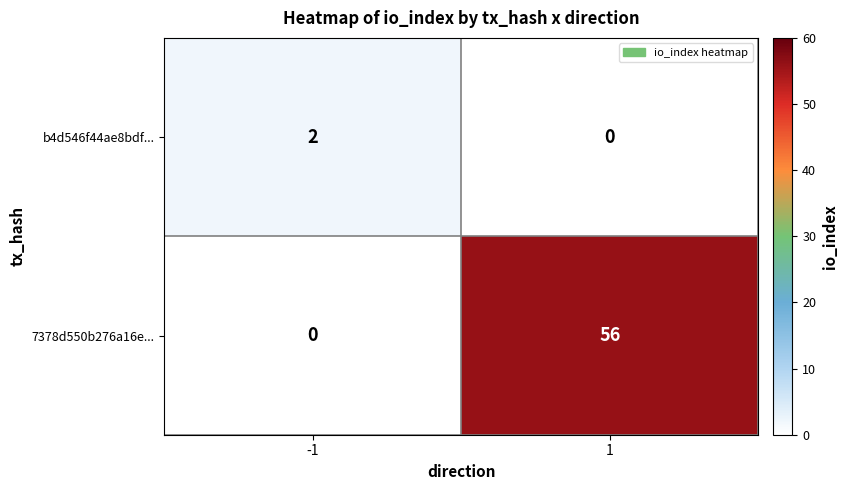

Which series changed the most between -1 and 1?

7378d550b276a16e...